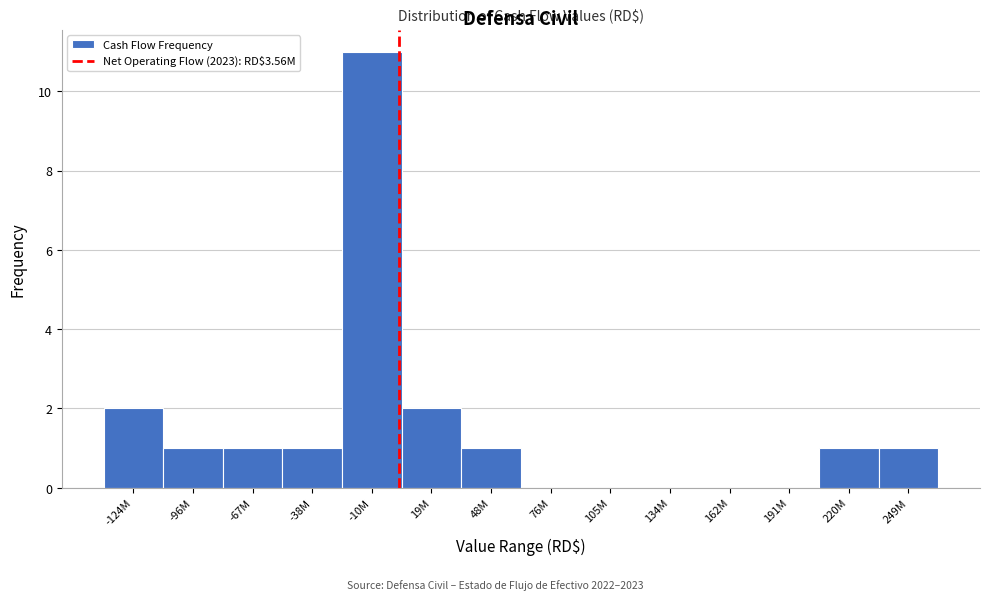

Reading left to right, extract all data points from this chart.

-124M=2	-96M=1	-67M=1	-38M=1	-10M=11	19M=2	48M=1	76M=0	105M=0	134M=0	162M=0	191M=0	220M=1	249M=1